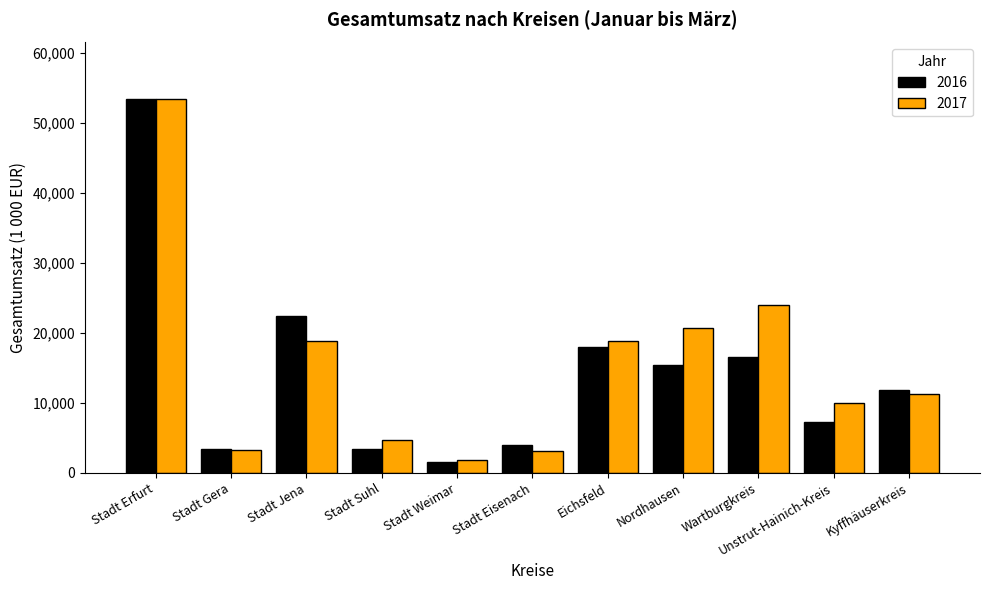

What is the spread (max minus min) of values at Wartburgkreis?

7381.0